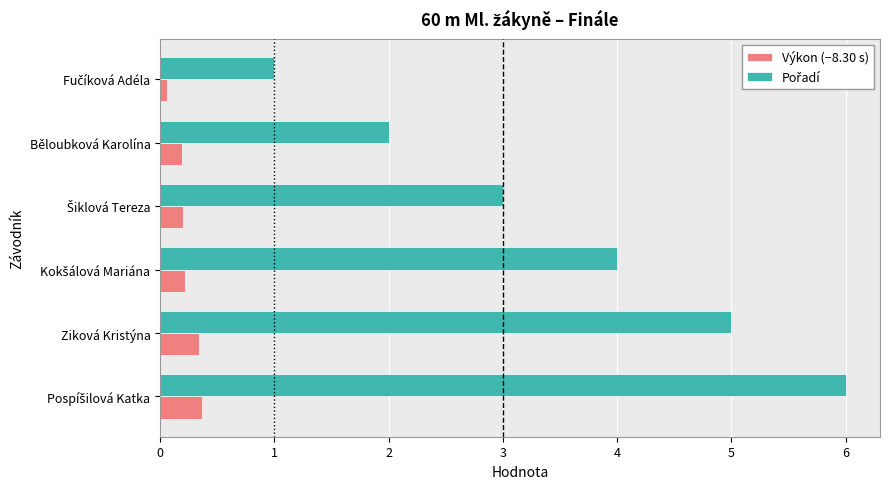

Count the Výkon (−8.30 s) values in the range 0 to 1.

6